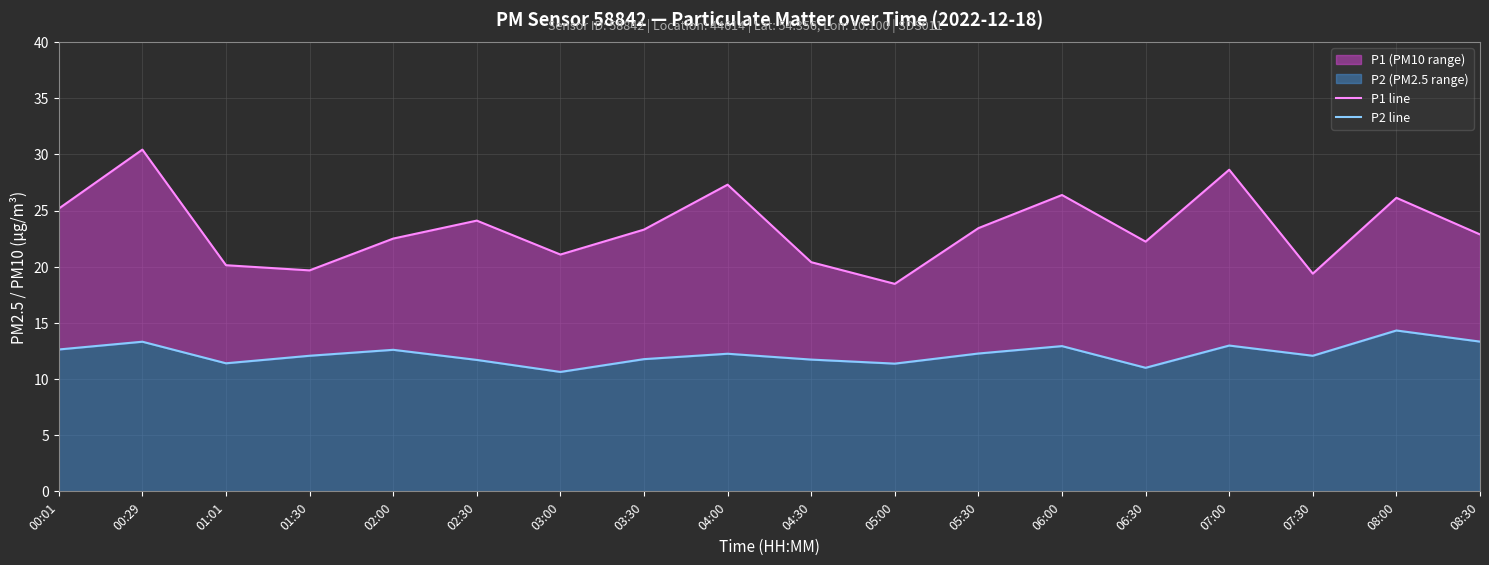

The value of P2 line at 08:00 is 14.3. True or false?

True